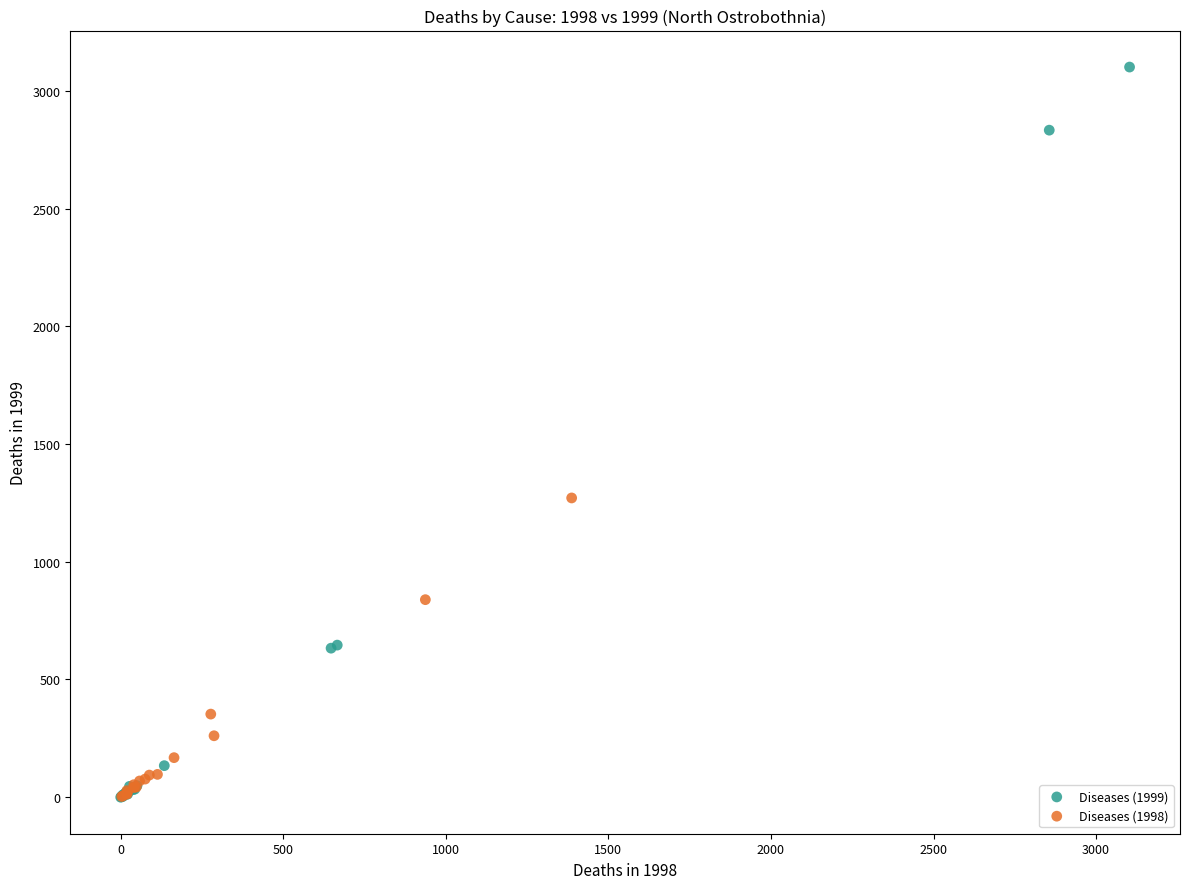

Which series has the widest spread of Y values?

Diseases (1999)